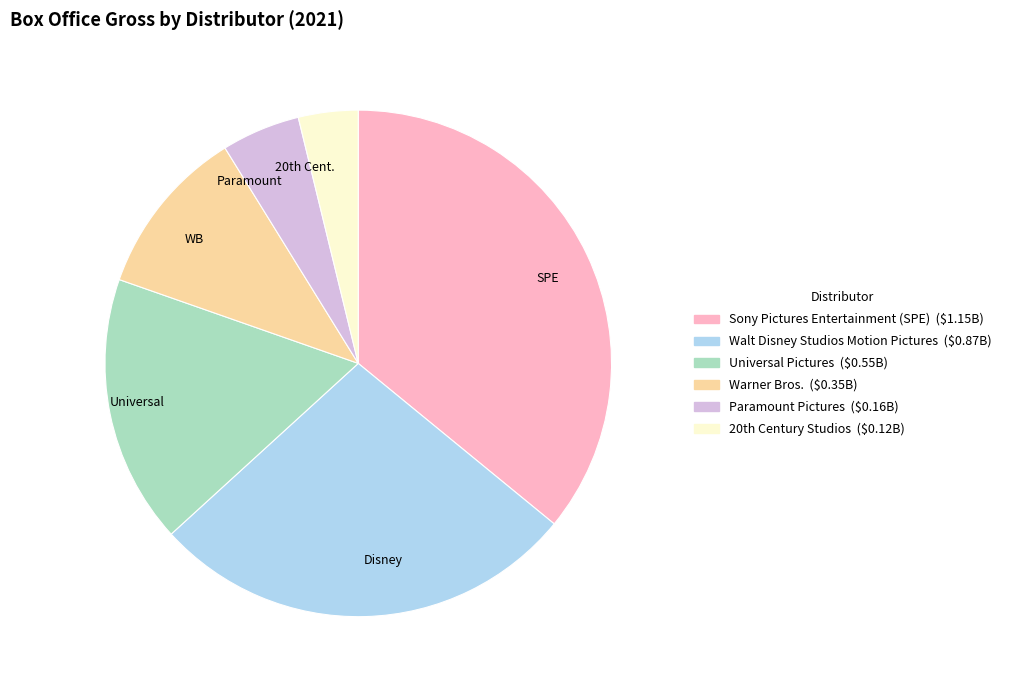

Approximately how many times larger is the value at Warner Bros. compared to Paramount Pictures?

2.2